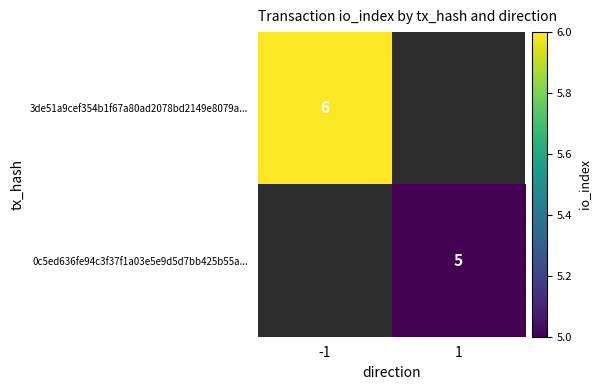

What is the minimum value shown in the chart?

5.0